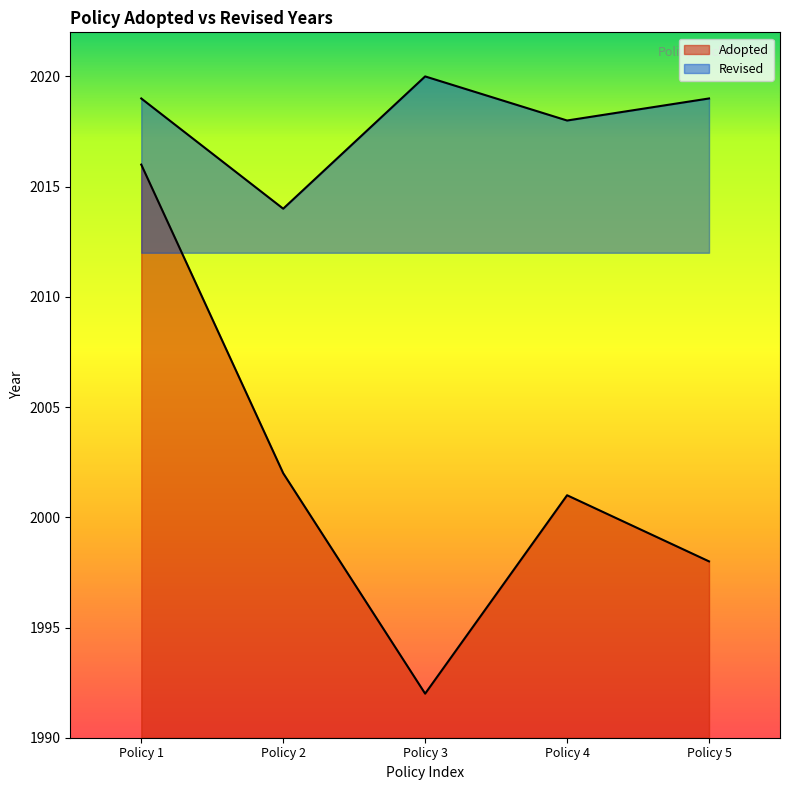

True or false: Revised and Adopted intersect in this chart.

False